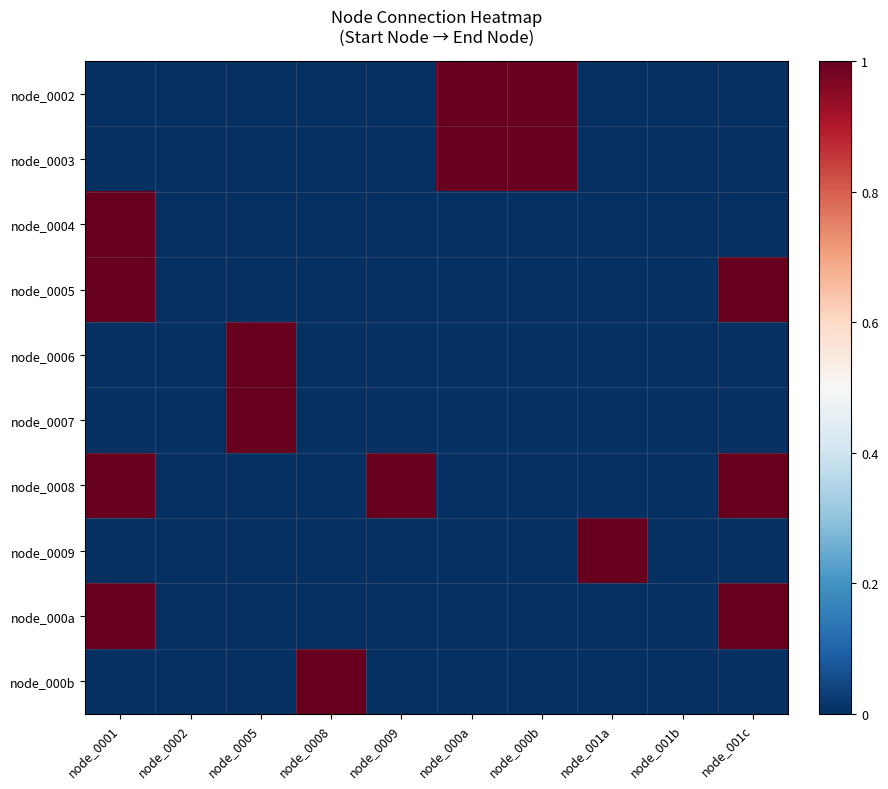

Which category has the highest value across all series?

node_000a